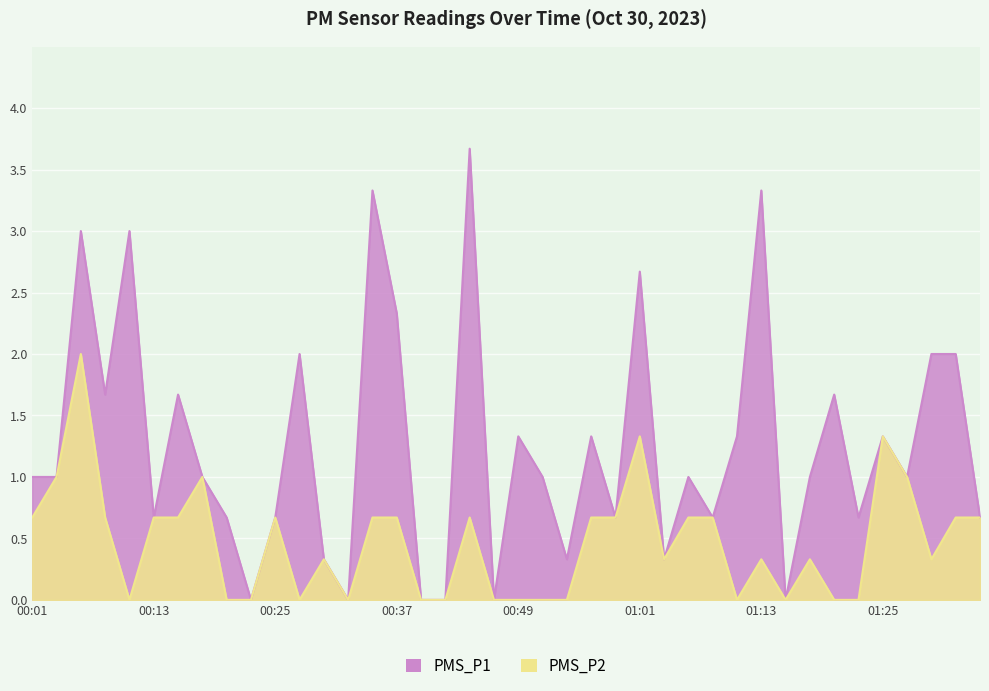

What is the sum of the PMS_P1 values at 01:33 and 01:06?

3.0